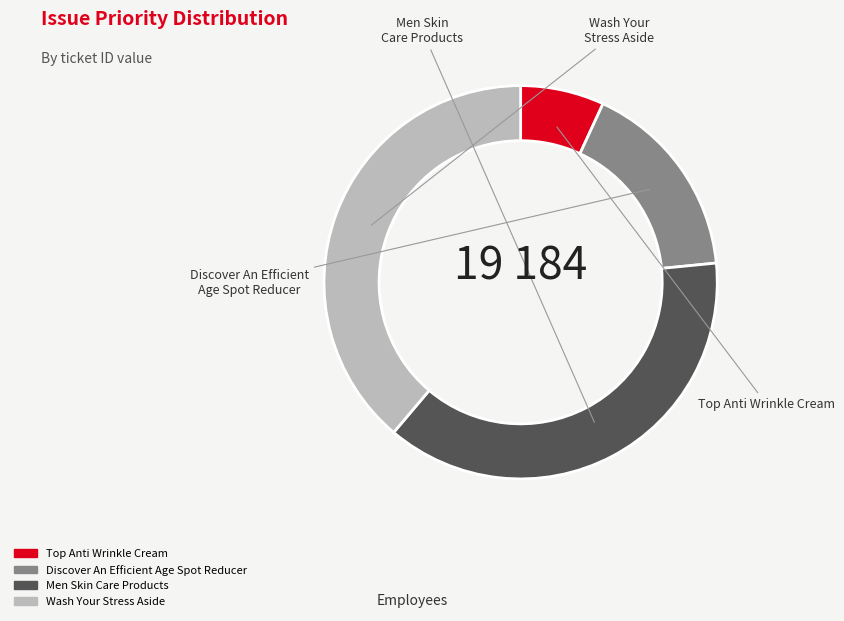

What percentage is the Discover An Efficient Age Spot Reducer slice, to the nearest percent?

17%